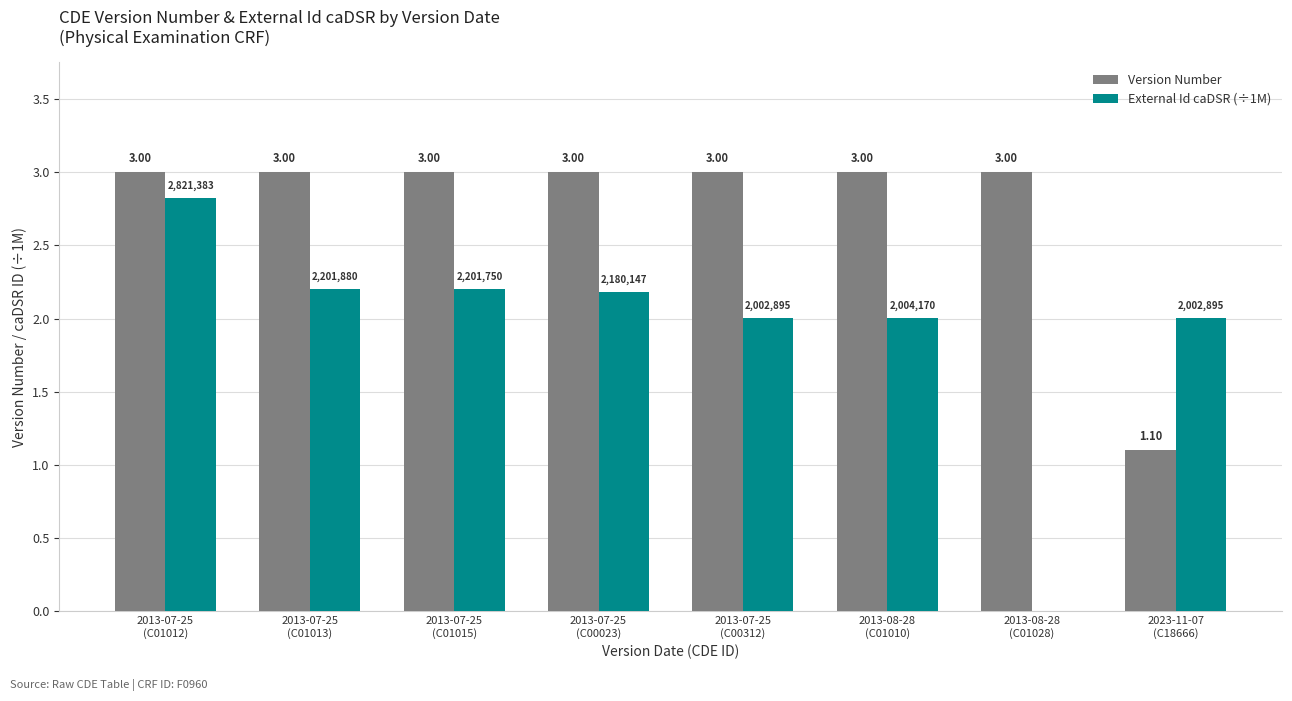

Between 2013-07-25
(C00312) and 2013-08-28
(C01028), which series saw the biggest shift?

External Id caDSR (÷1M)